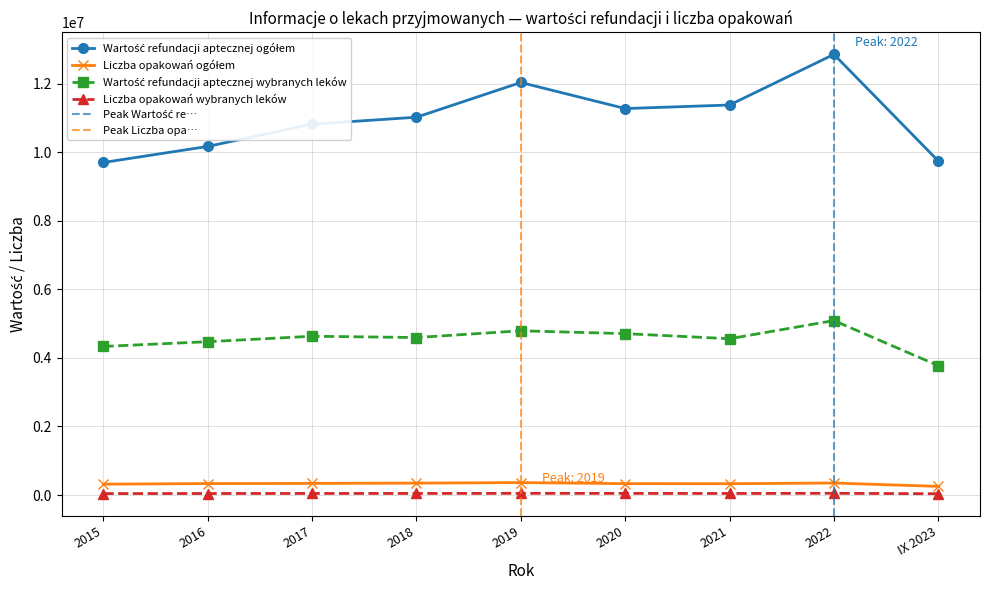

Between 2015 and 2016, which is larger?

2016